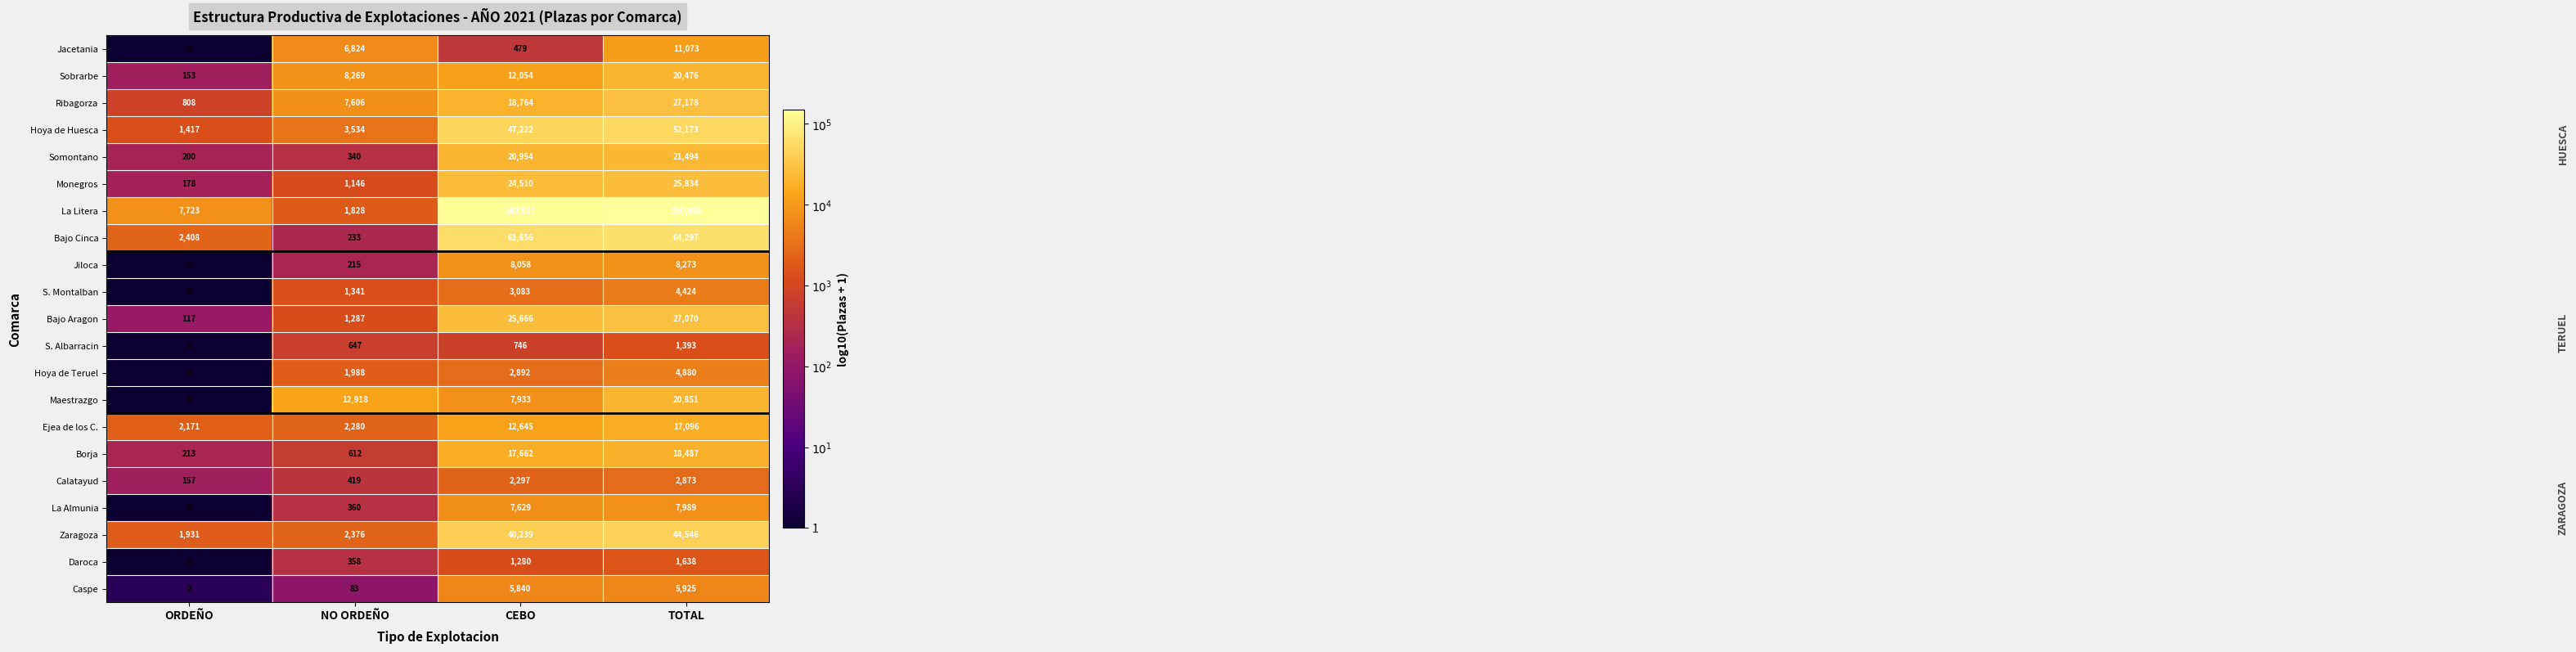

What is the sum of all Bajo Aragon values?

54140